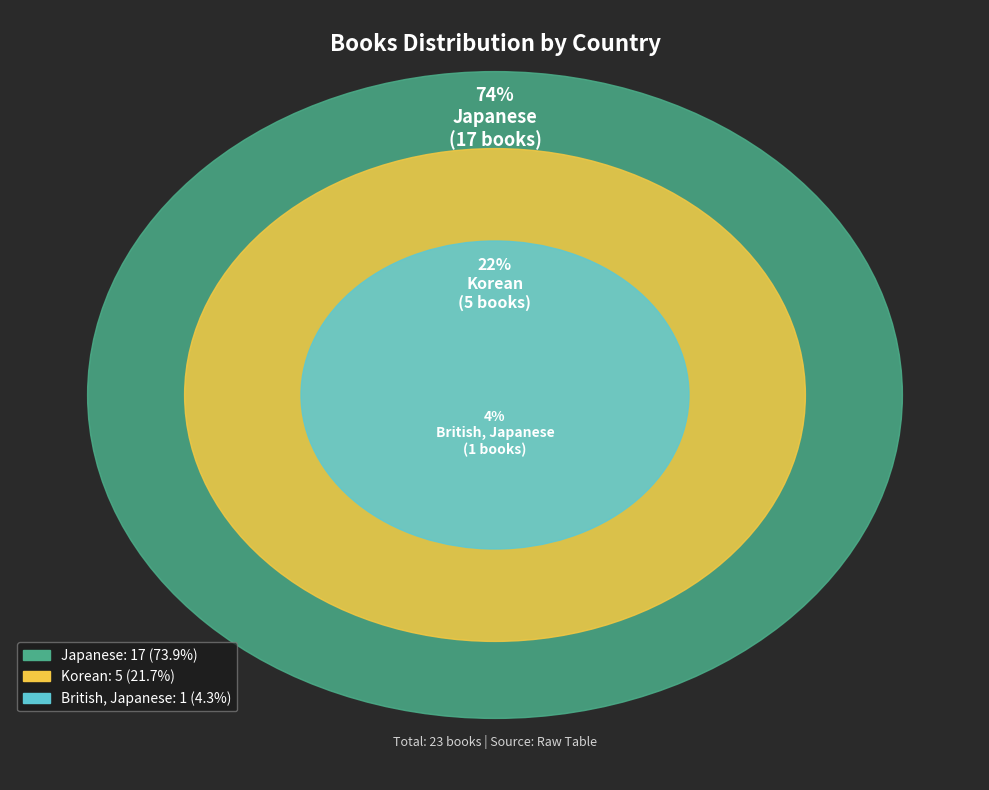

Rank the categories by value from lowest to highest.

British, Japanese, Korean, Japanese